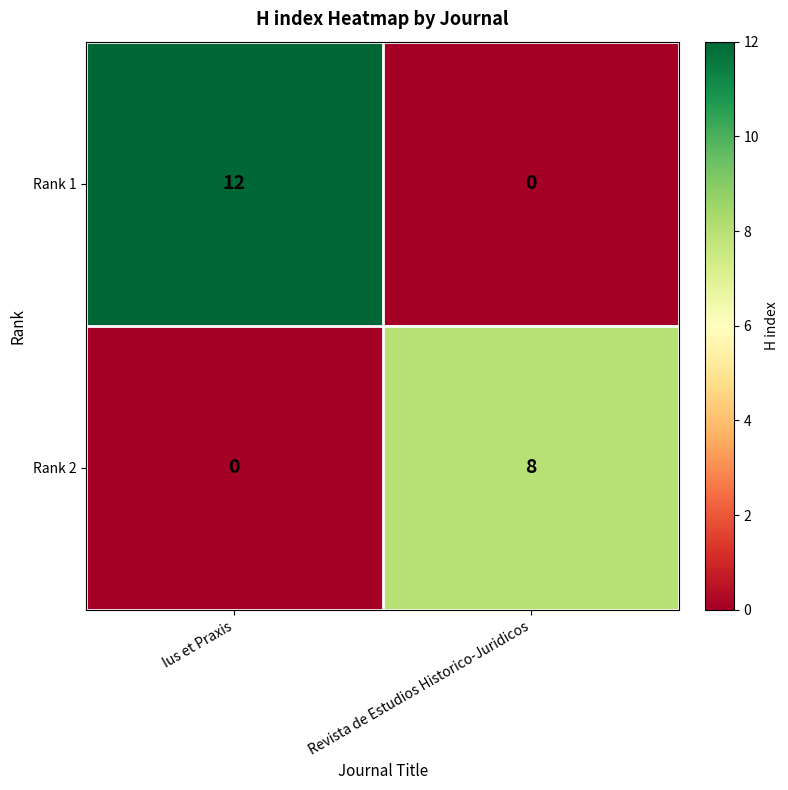

Is it true that Rank 1 equals 12 at Ius et Praxis?

True